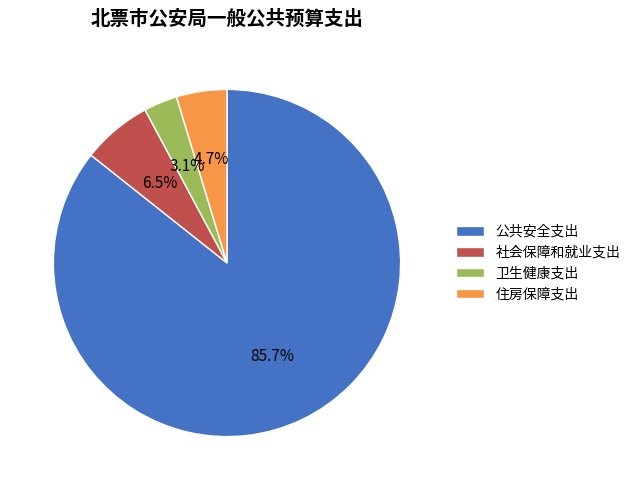

Which category has the smallest portion of the pie?

卫生健康支出